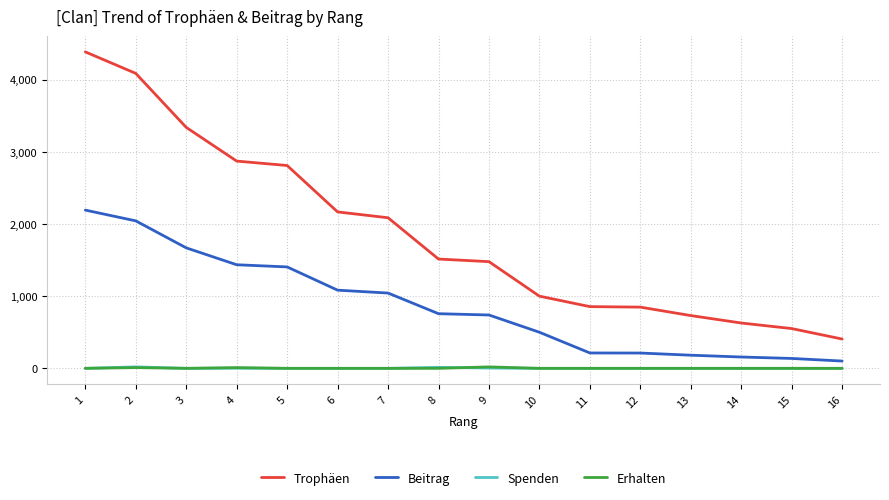

What is the difference between the Trophäen values at 15 and 7?

1535